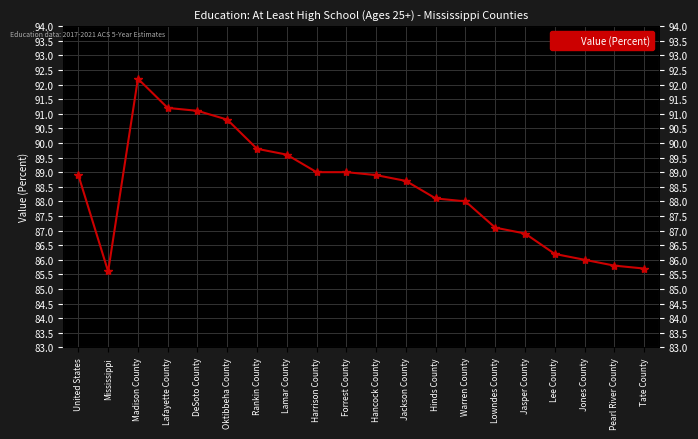

What is the label of the 8th point from the left?

Lamar County